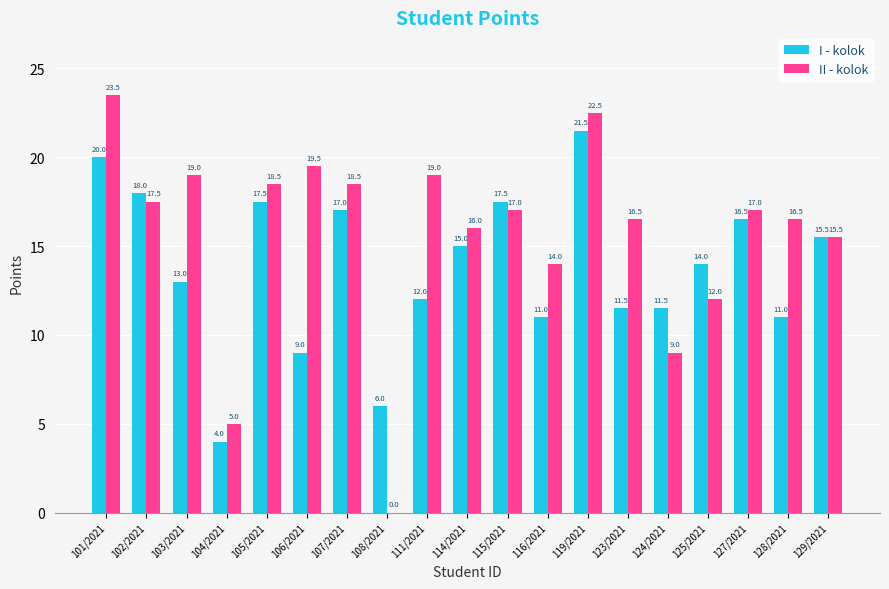

Which category has the highest value across all series?

101/2021